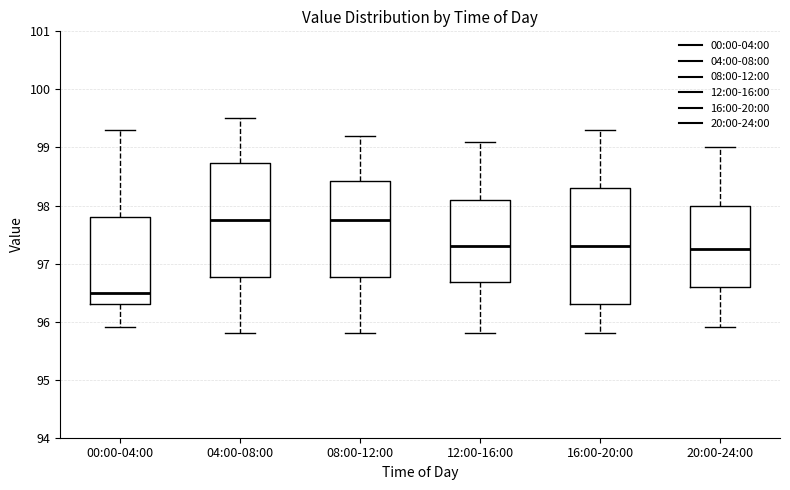

Where is the upper edge of the box for 08:00-12:00 on the y-axis? The values are not printed on the chart, so give them approximately, as read against the axis.

98.4